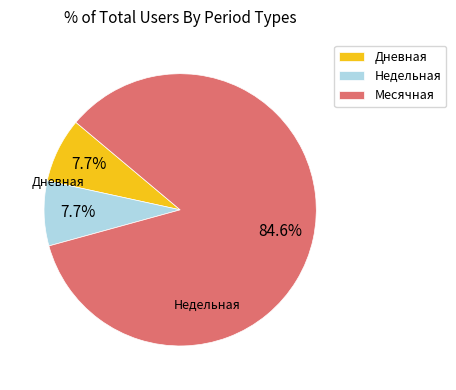

What is the largest slice in the pie chart?

Месячная